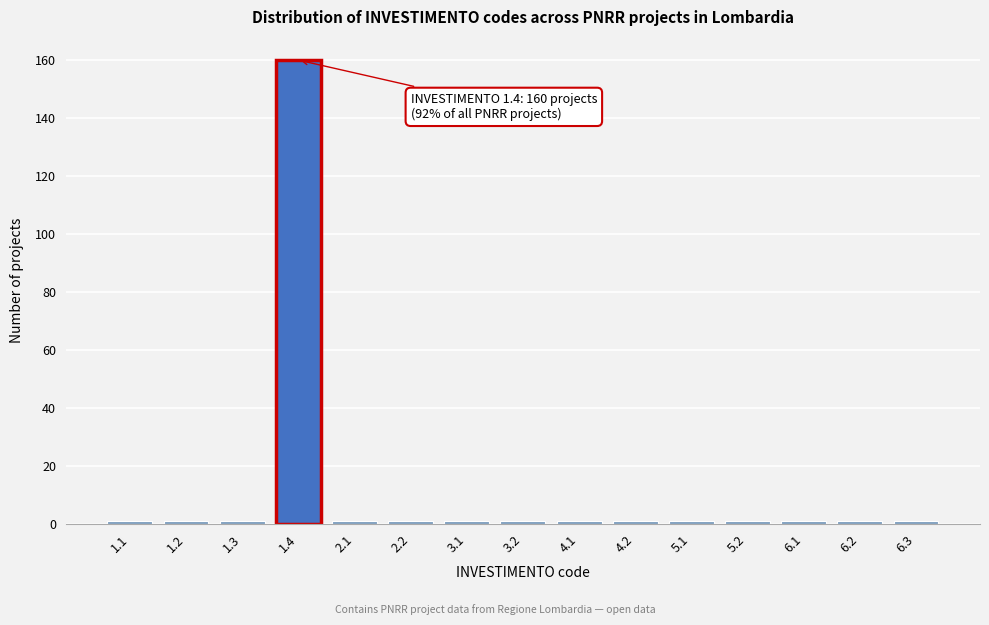

Reading left to right, extract all data points from this chart.

1	1	1	160	1	1	1	1	1	1	1	1	1	1	1